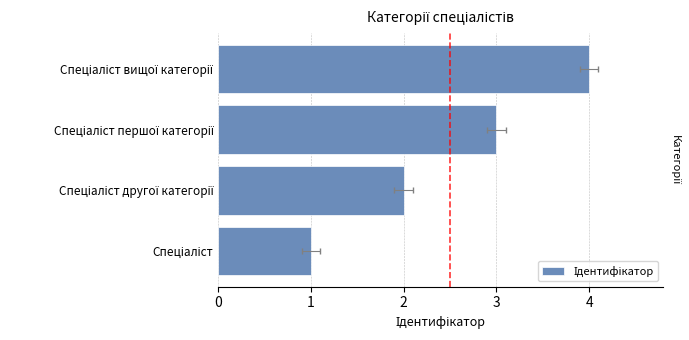

What is the change in value from 0 to 1?

+1